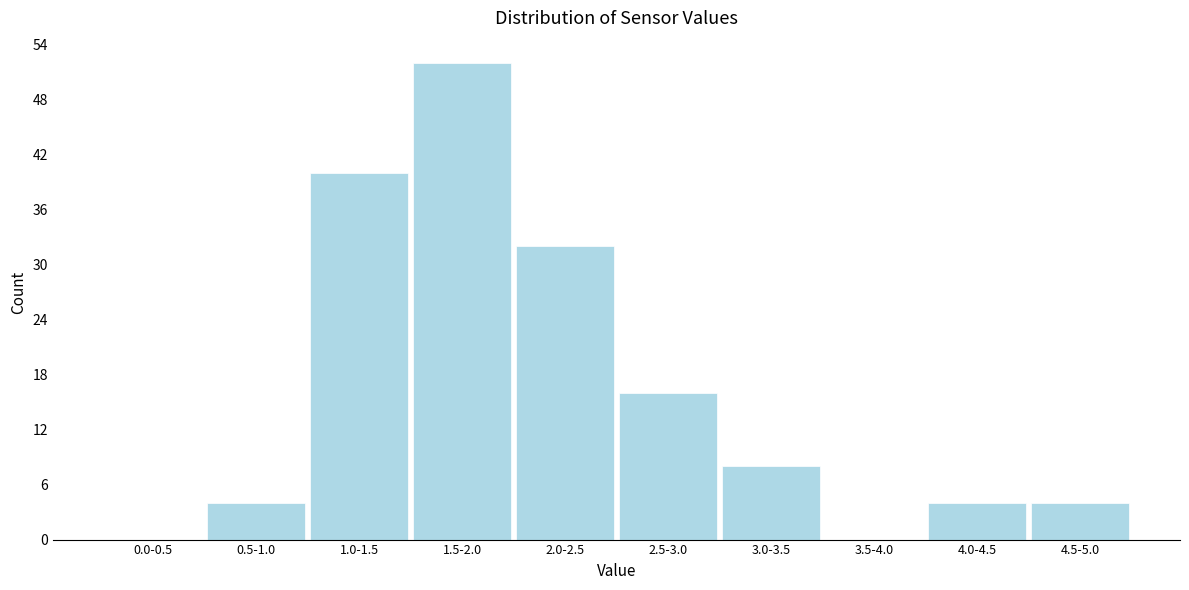

Reading right to left, what are all the values shown in this chart?

4.5-5.0=4	4.0-4.5=4	3.5-4.0=0	3.0-3.5=8	2.5-3.0=16	2.0-2.5=32	1.5-2.0=52	1.0-1.5=40	0.5-1.0=4	0.0-0.5=0